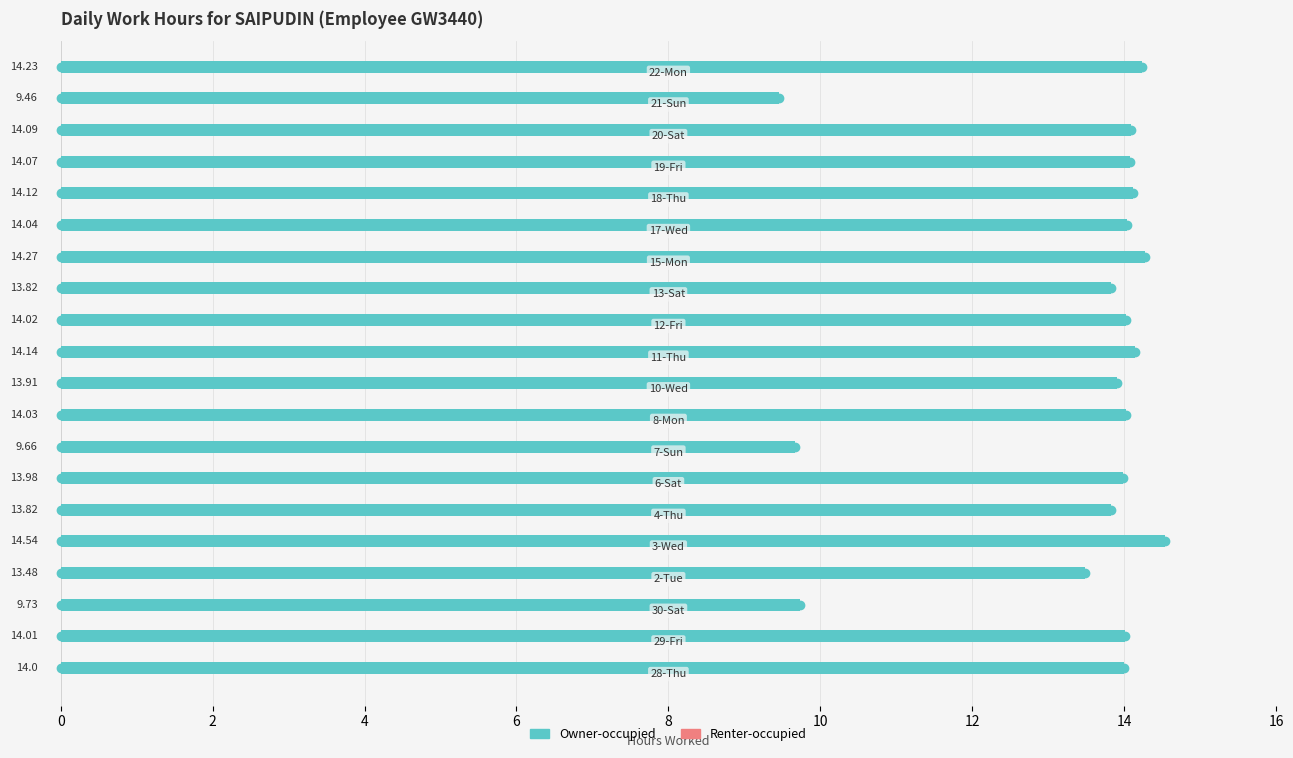

What is the difference between the maximum and minimum values?

5.1